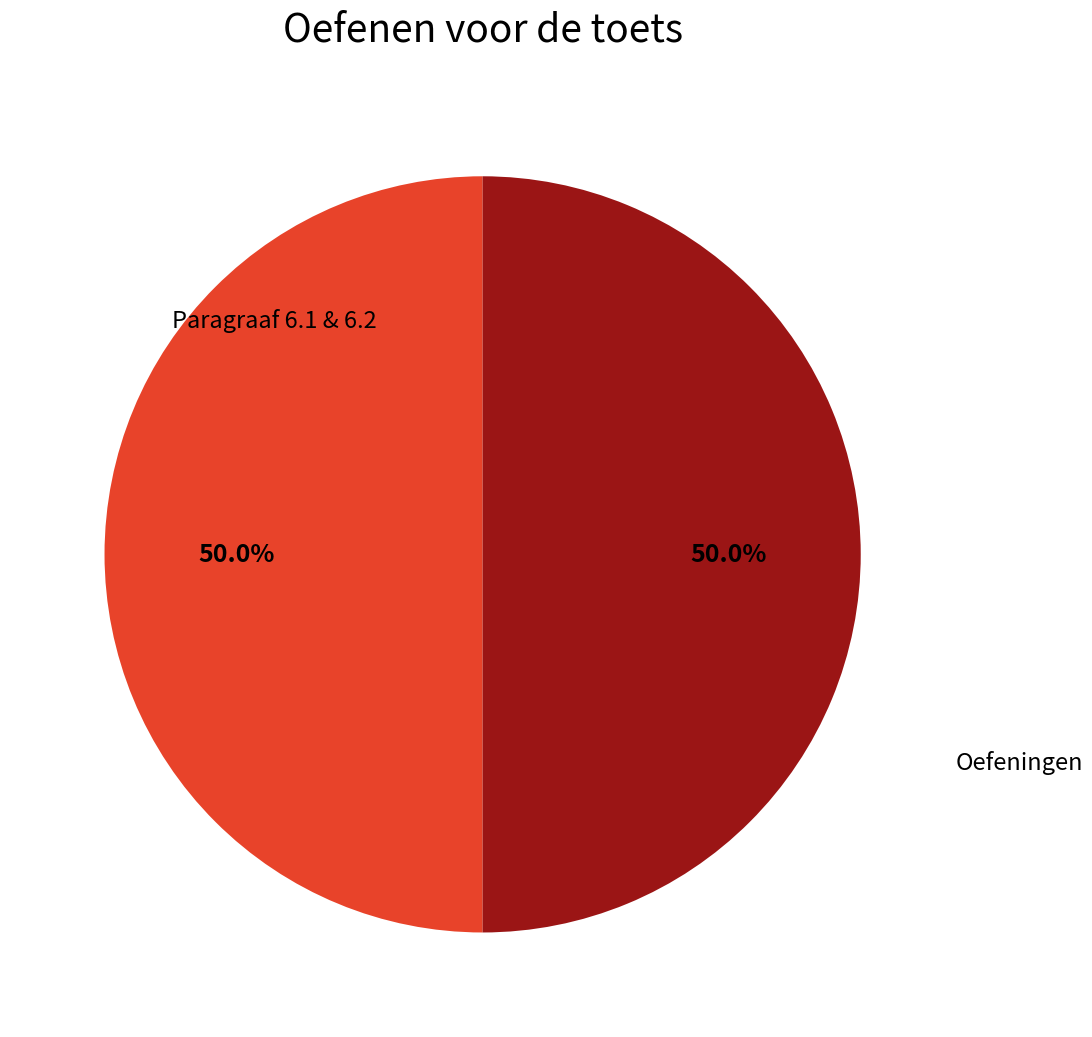

How many slices are in this pie chart?

2